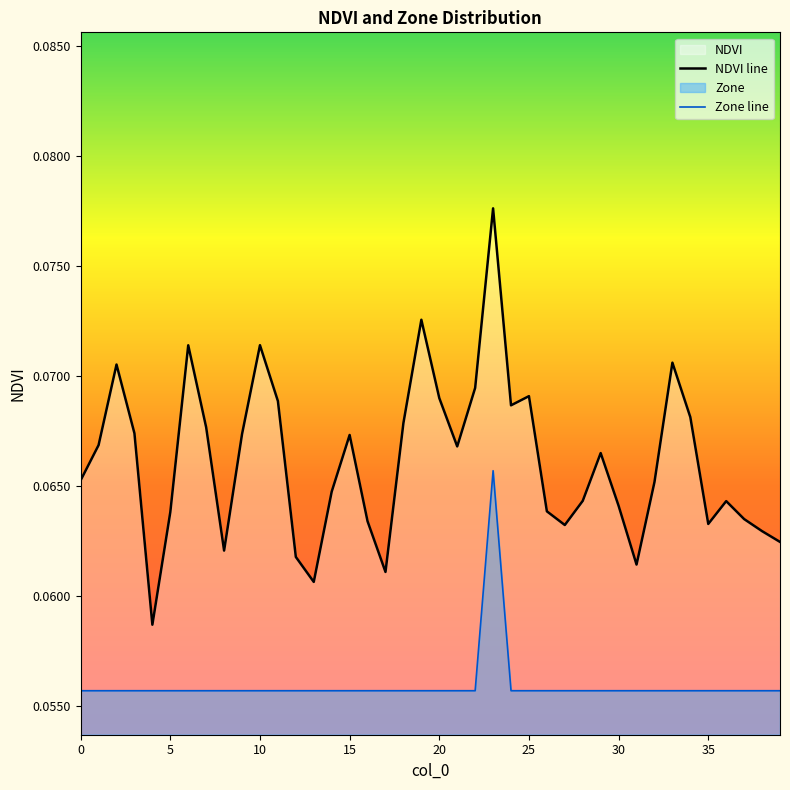

The NDVI line series shows 0.1 at 34. True or false?

True